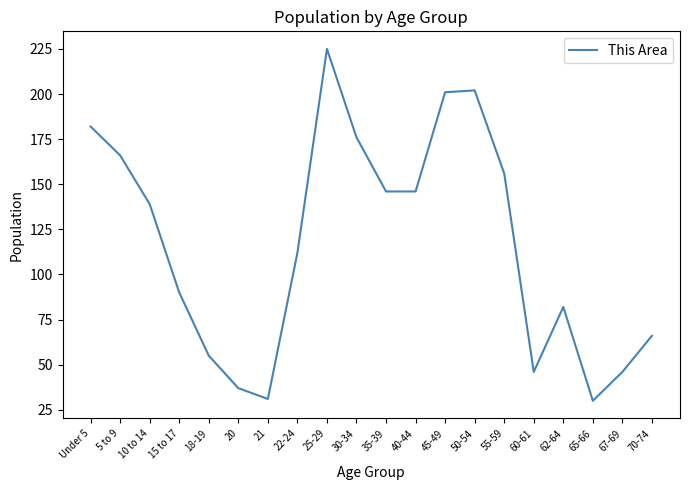

At which label does the data first exceed 139?

Under 5